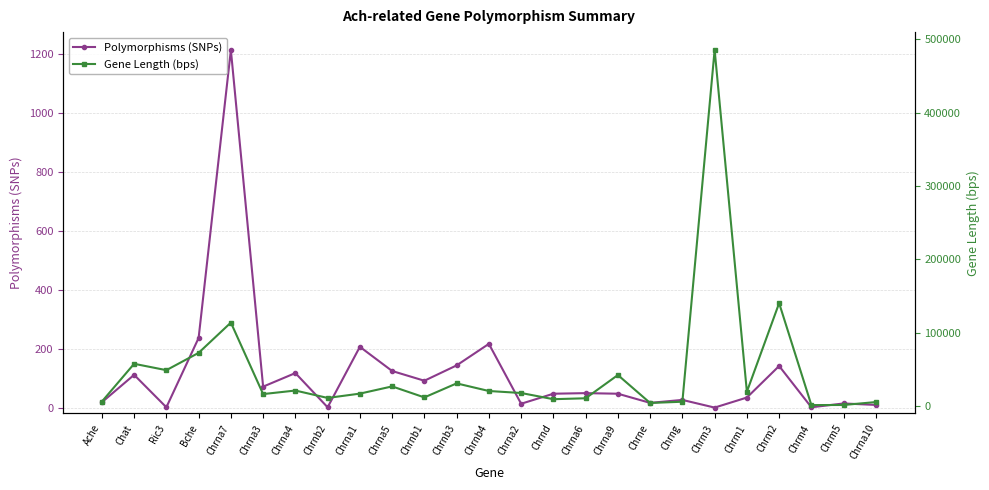

What is the highest value of the Gene Length (bps) series?

485362